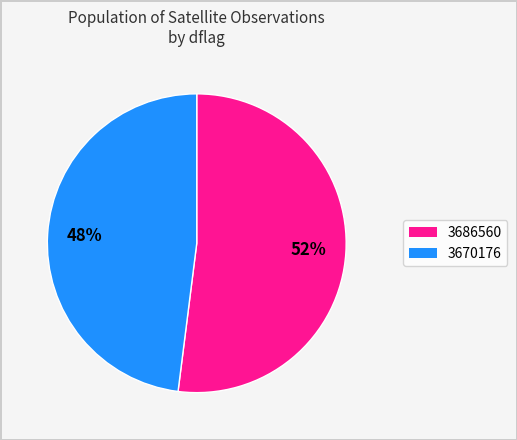

Do 3686560 and 3670176 together represent more than half of the pie?

Yes